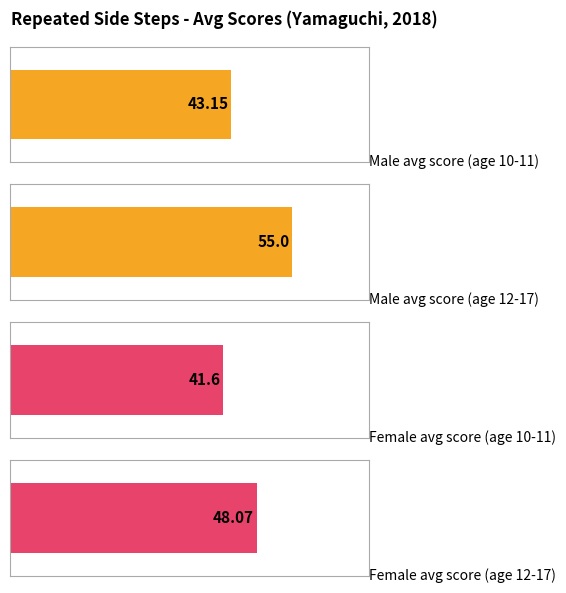

Rank the series by their maximum value, from lowest to highest.

Female, Male